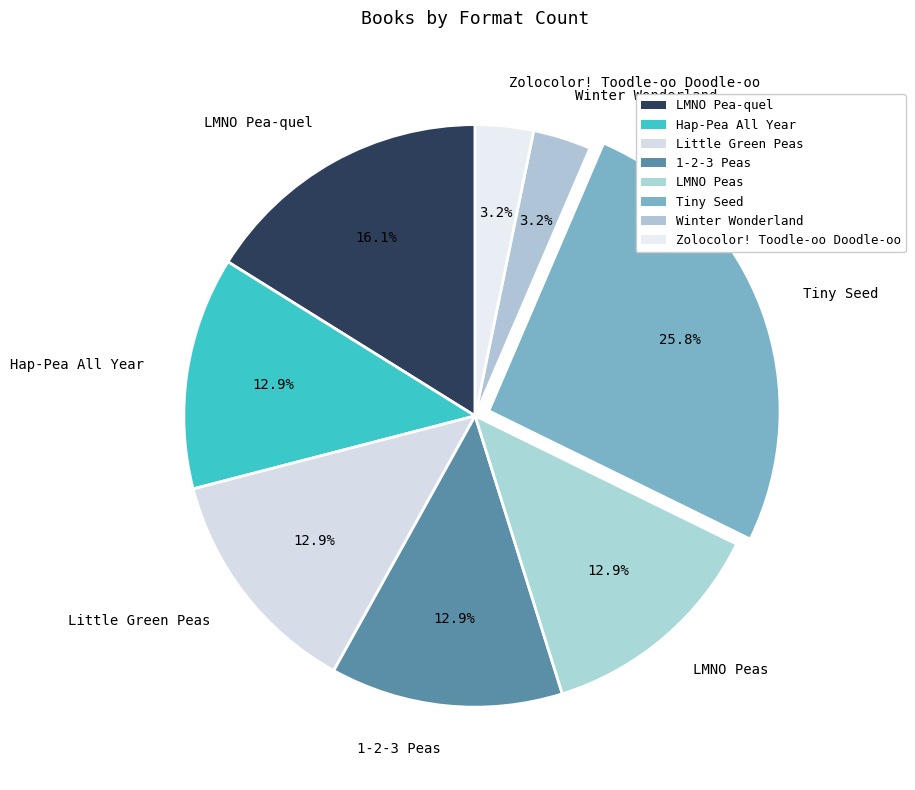

To the nearest percent, what is the difference between the largest and smallest slice percentages?

23%